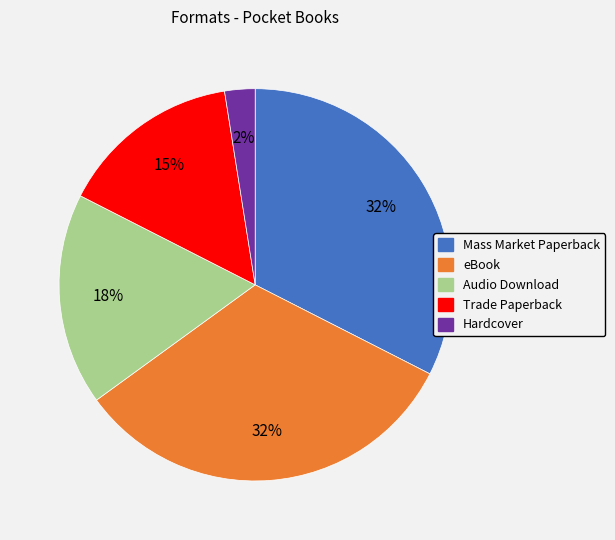

How many segments does this pie chart have?

5